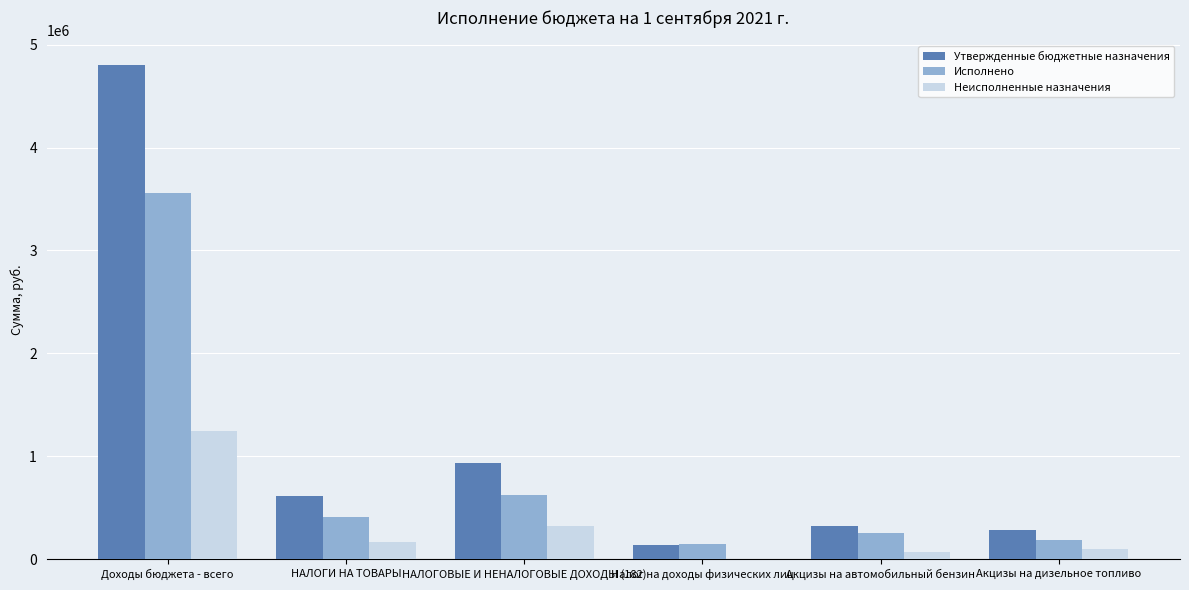

The Исполнено series shows 69631.6 at Акцизы на автомобильный бензин. True or false?

False